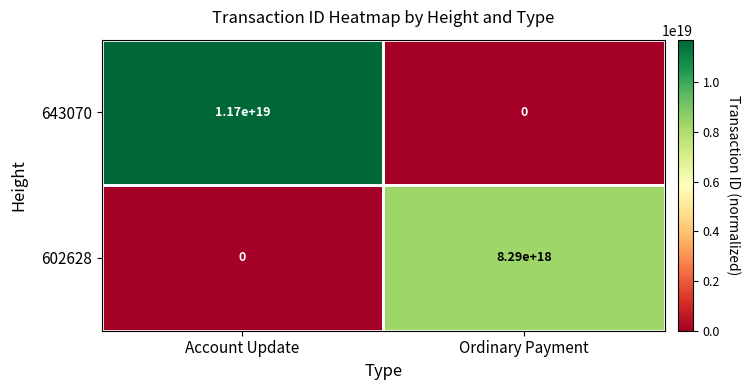

Is it true that 643070 equals 11700000000000000000 at Account Update?

True